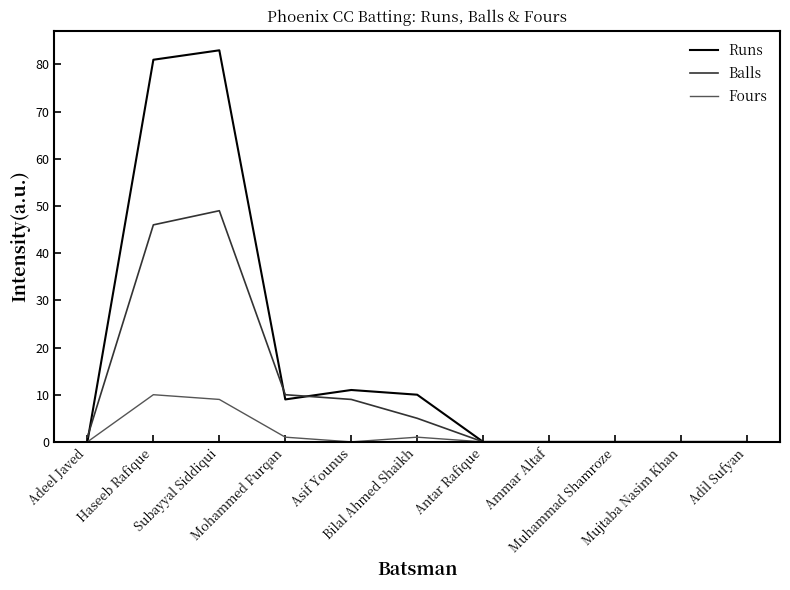

How many lines are shown in the chart?

3